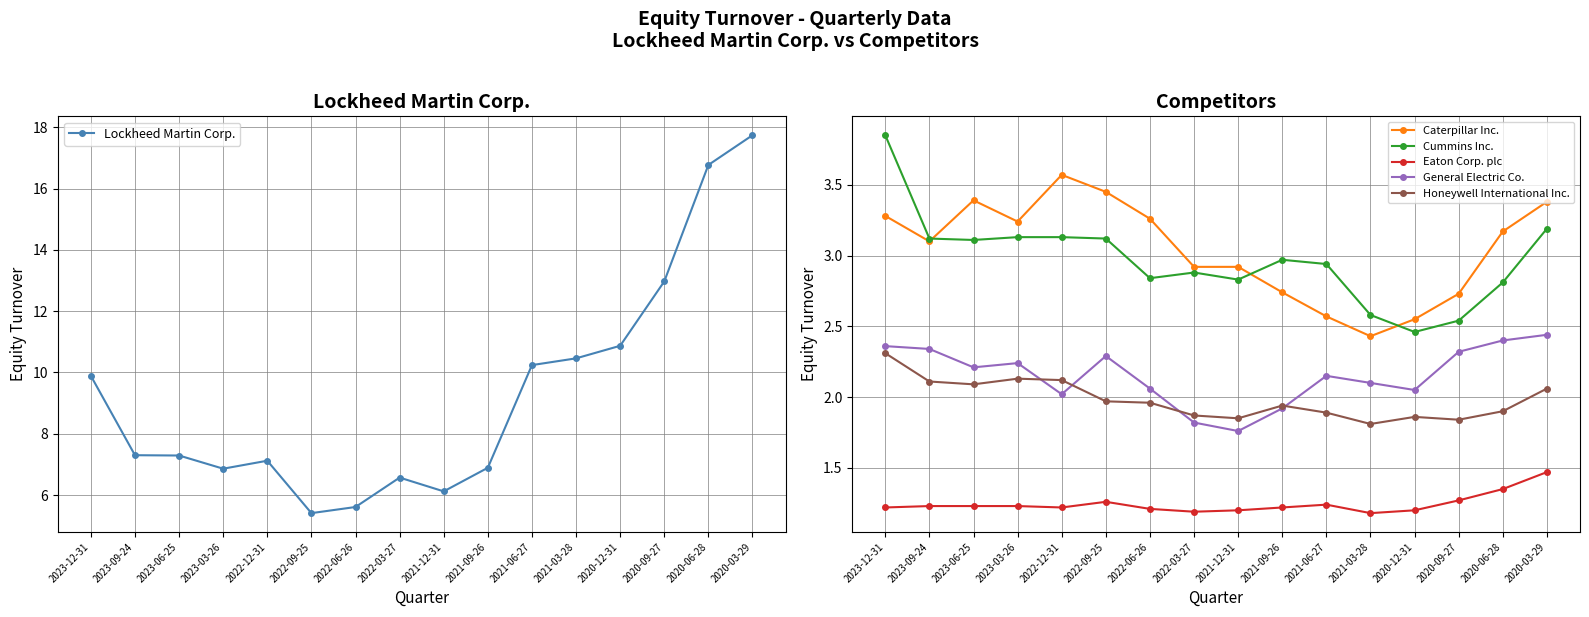

At 2023-06-25, list the series in order from largest to smallest.

Lockheed Martin Corp., Caterpillar Inc., Cummins Inc., General Electric Co., Honeywell International Inc., Eaton Corp. plc